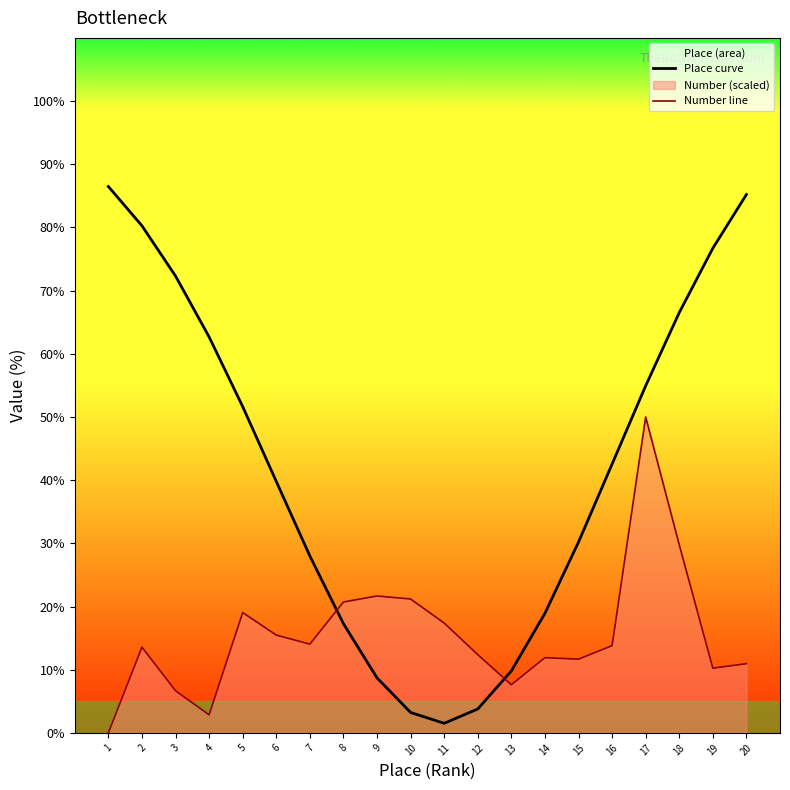

What is the difference between the highest and lowest values at 2?

66.7